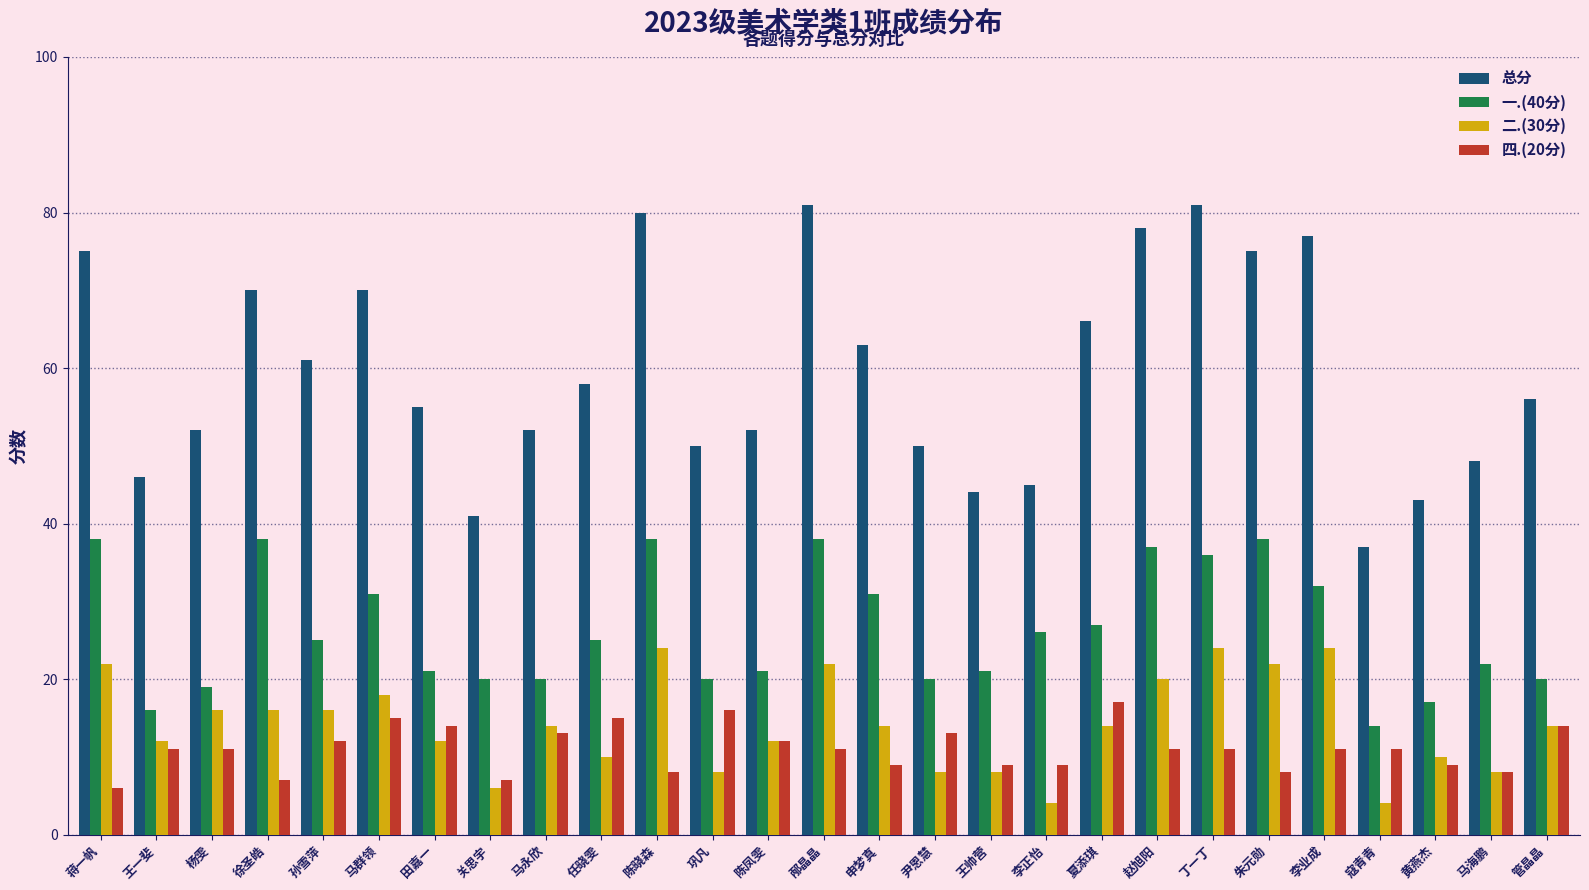

What is the minimum value for 二.(30分)?

4